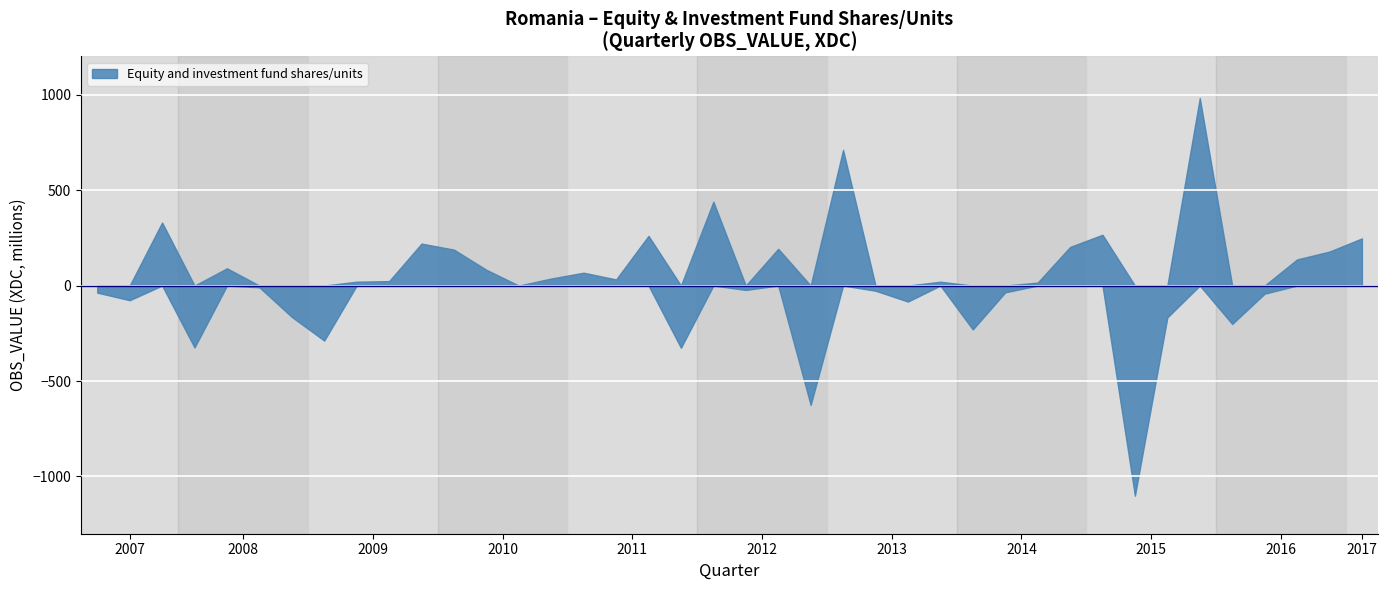

How many points are higher than both their immediate neighbors (excluding endpoints)?

11